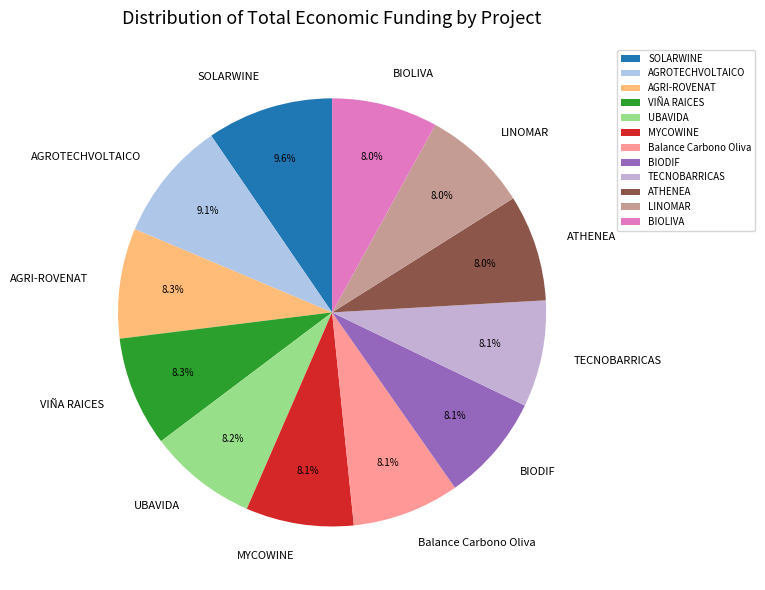

What is the ratio of the value at MYCOWINE to the value at BIODIF?

1.0